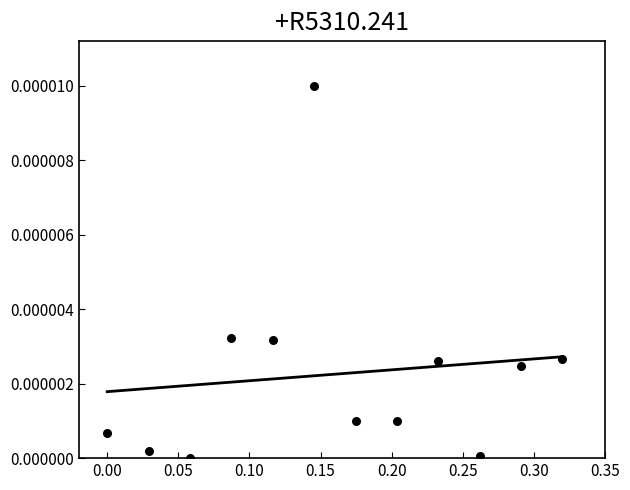

What is the range of X values (max minus min)?

0.3